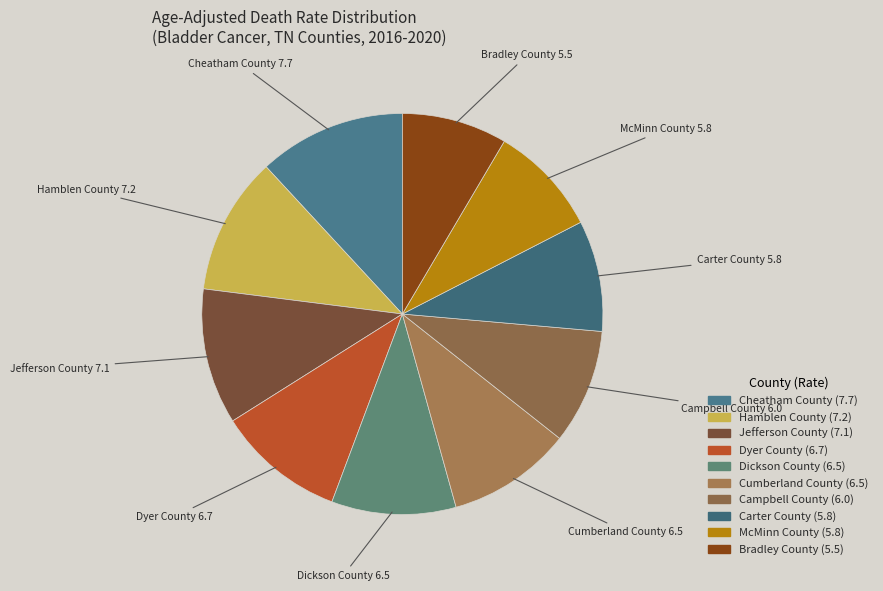

Is Carter County the majority of the pie?

No